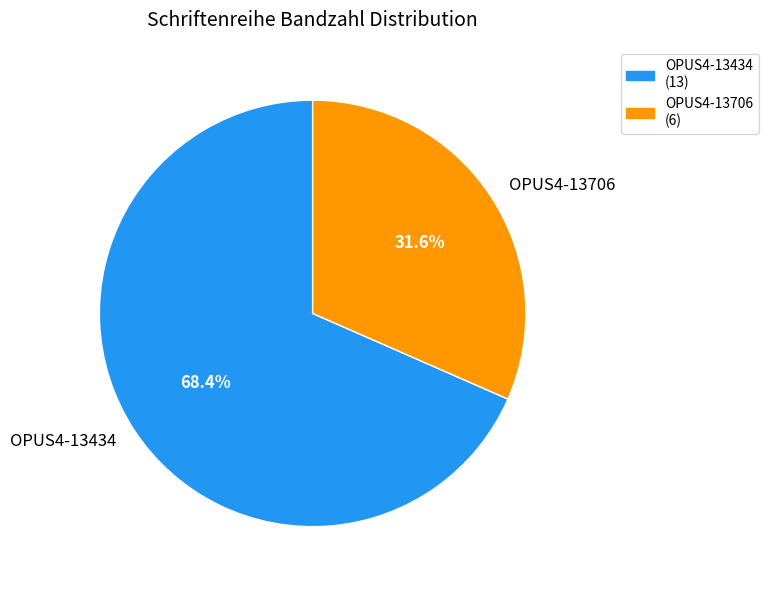

Which category has the smallest portion of the pie?

OPUS4-13706